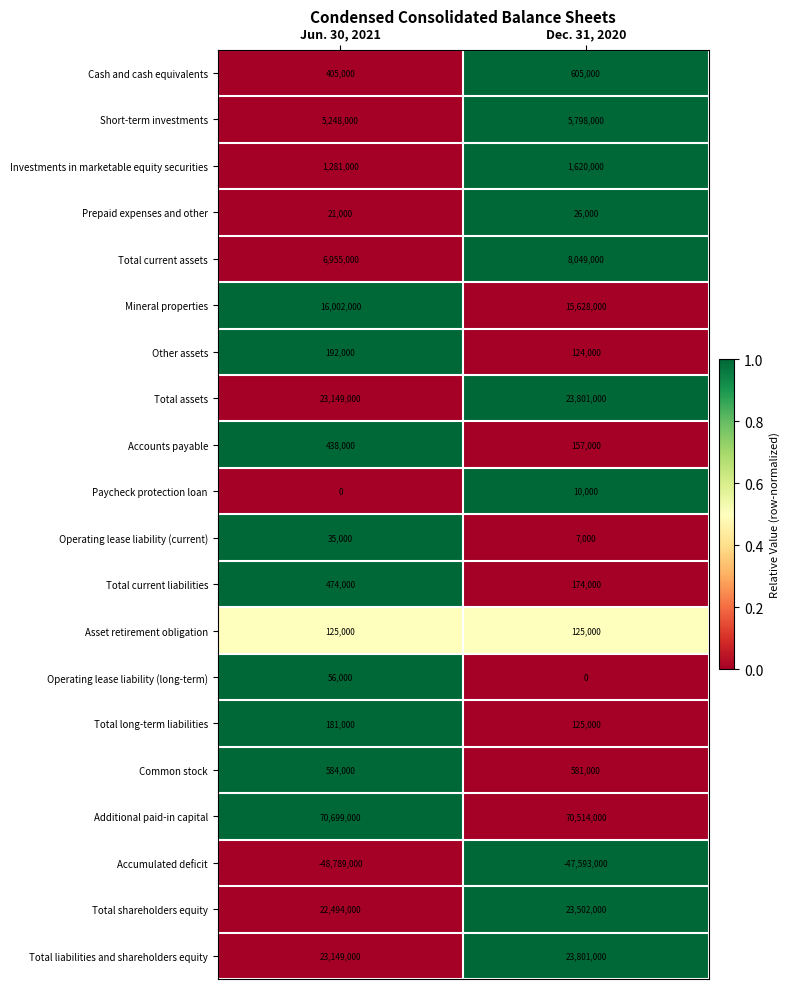

The Paycheck protection loan series shows 0 at Jun. 30, 2021. True or false?

True